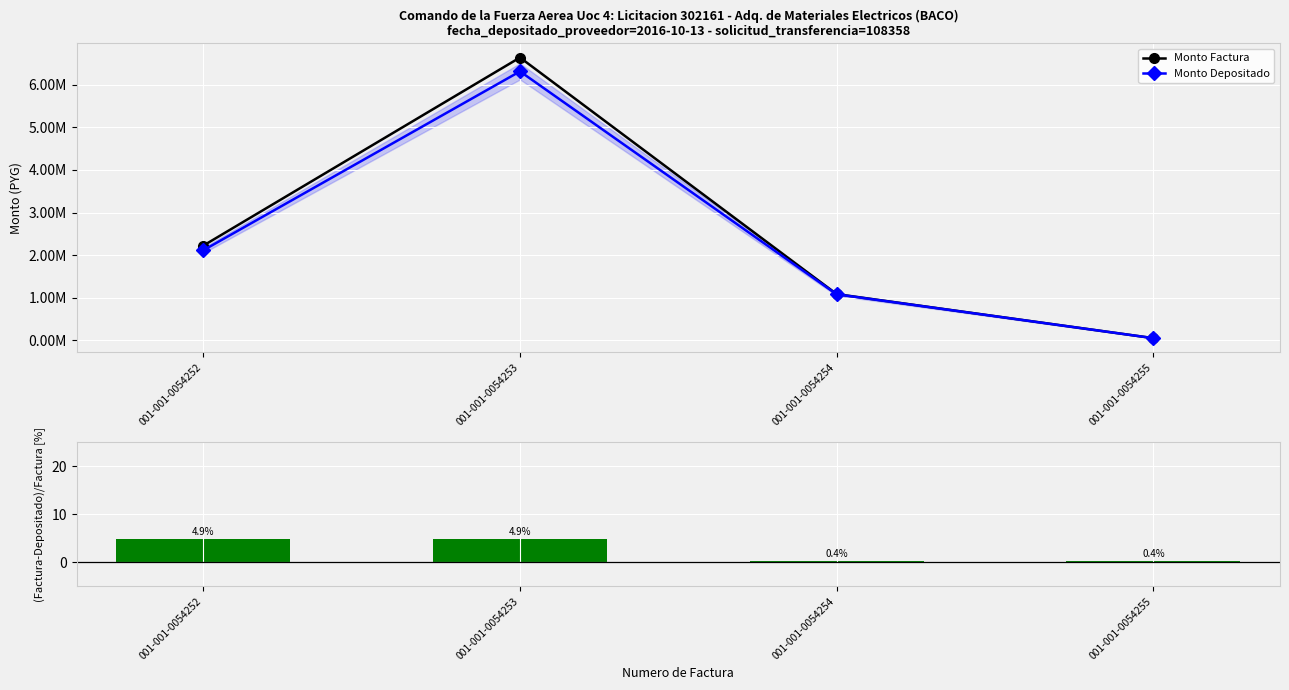

Reading left to right, list all the values displayed in this chart.

Monto Factura: 2224000.0	6634000.0	1086250.0	54600.0
Monto Depositado: 2114983.0	6308814.0	1082300.0	54401.0
(Factura-Depositado)/Factura %: 4.9	4.9	0.4	0.4